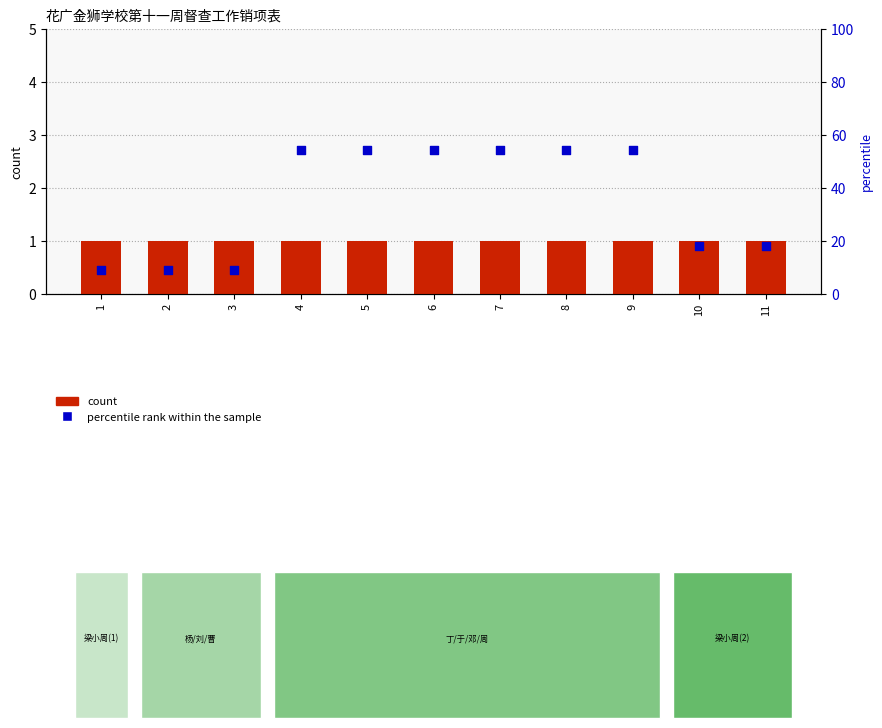

Which series contains the lowest Y value?

count